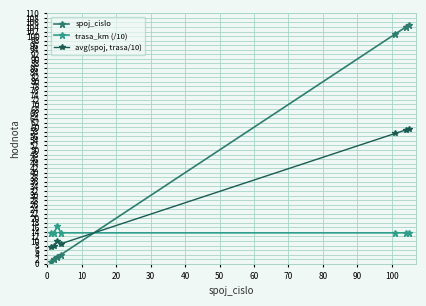

Which series has the largest total across all categories?

spoj_cislo